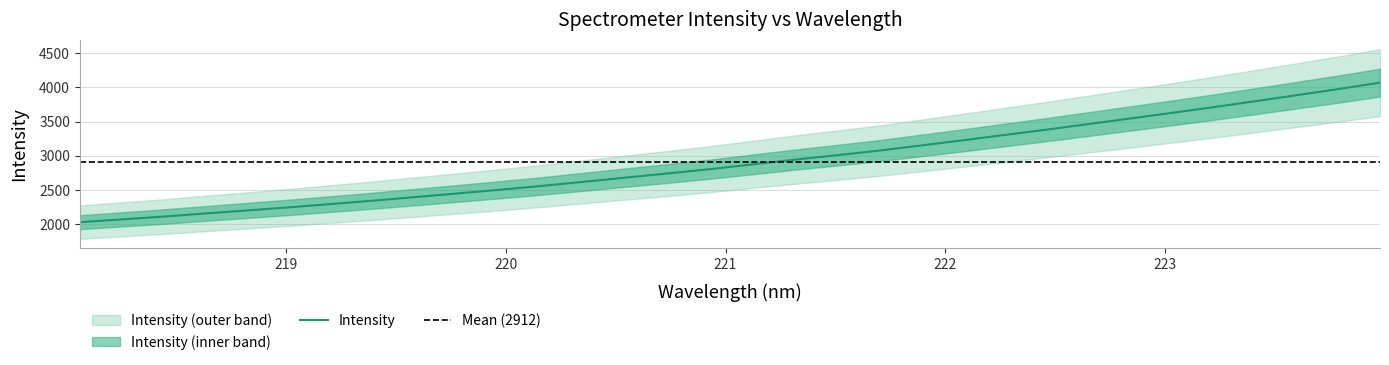

How many data points are less than 2871?

16